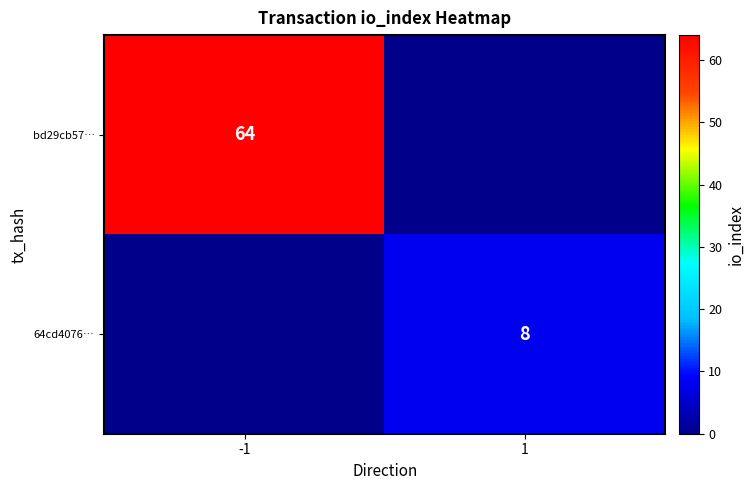

Is the value of bd29cb57… at -1 greater than the value of 64cd4076… at 1?

Yes